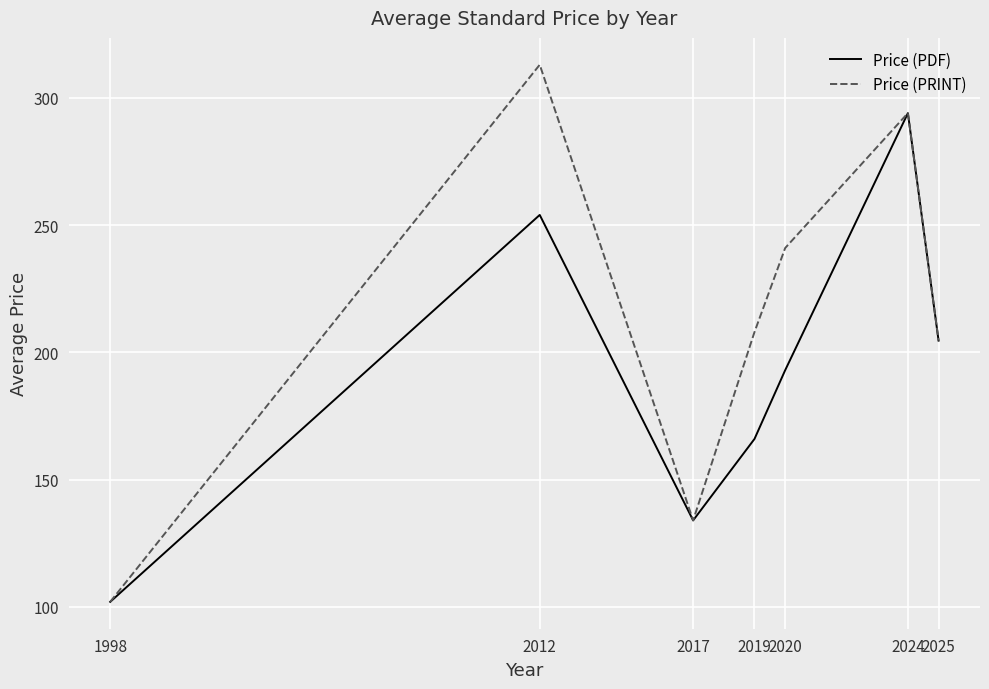

What is the greatest value displayed?

313.0